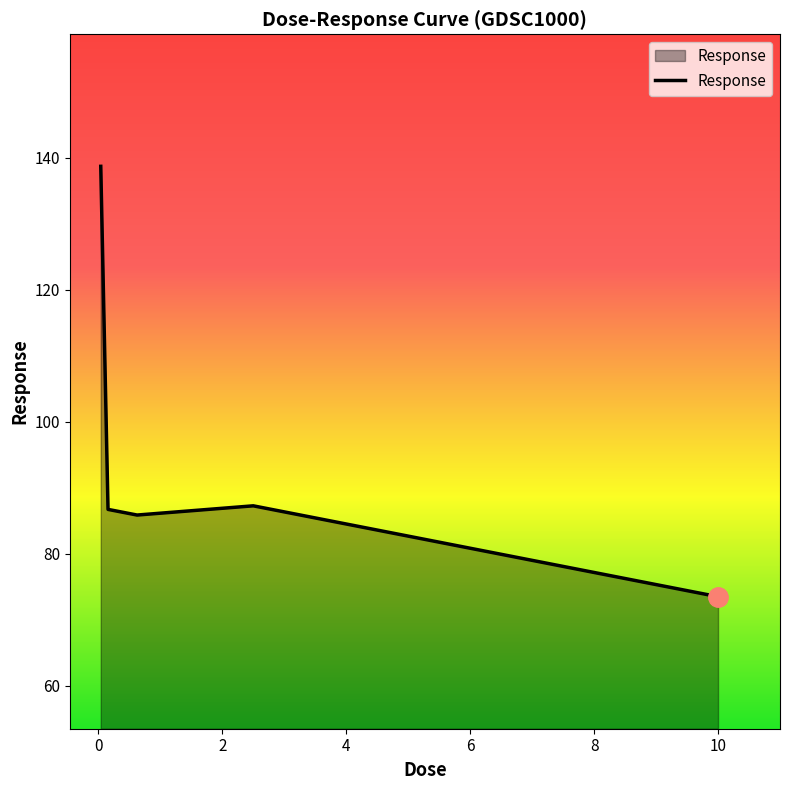

What is the difference between the maximum and second lowest values?

52.8